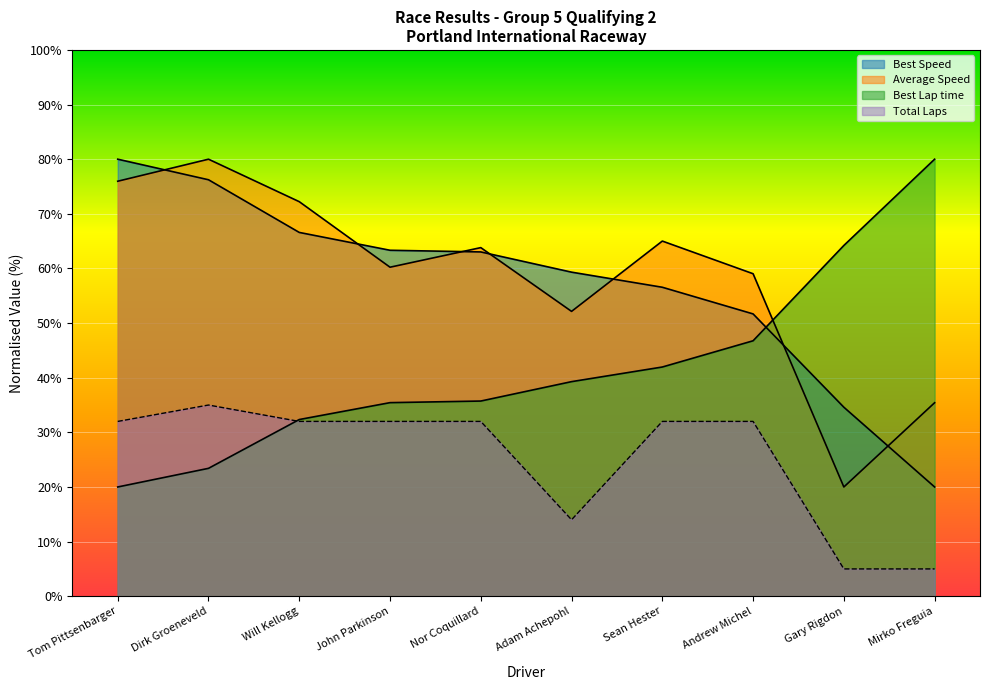

What position from the right is Adam Achepohl?

5